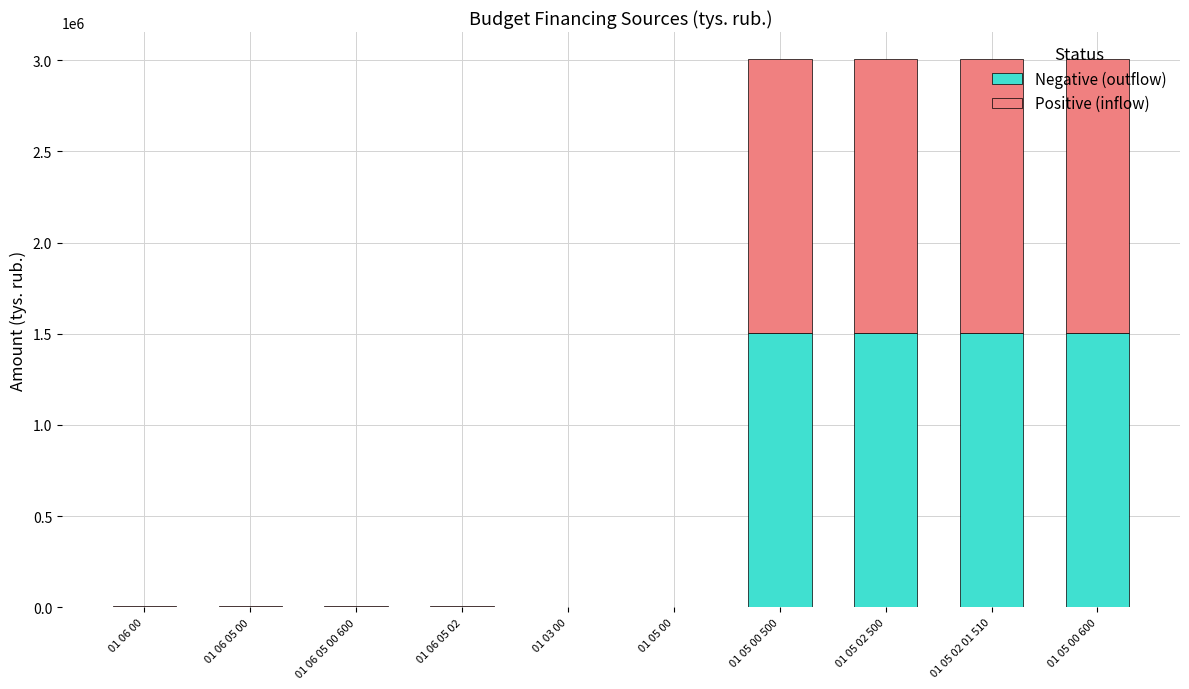

What is the total value across all series at 01 05 00 600?

3004883.0